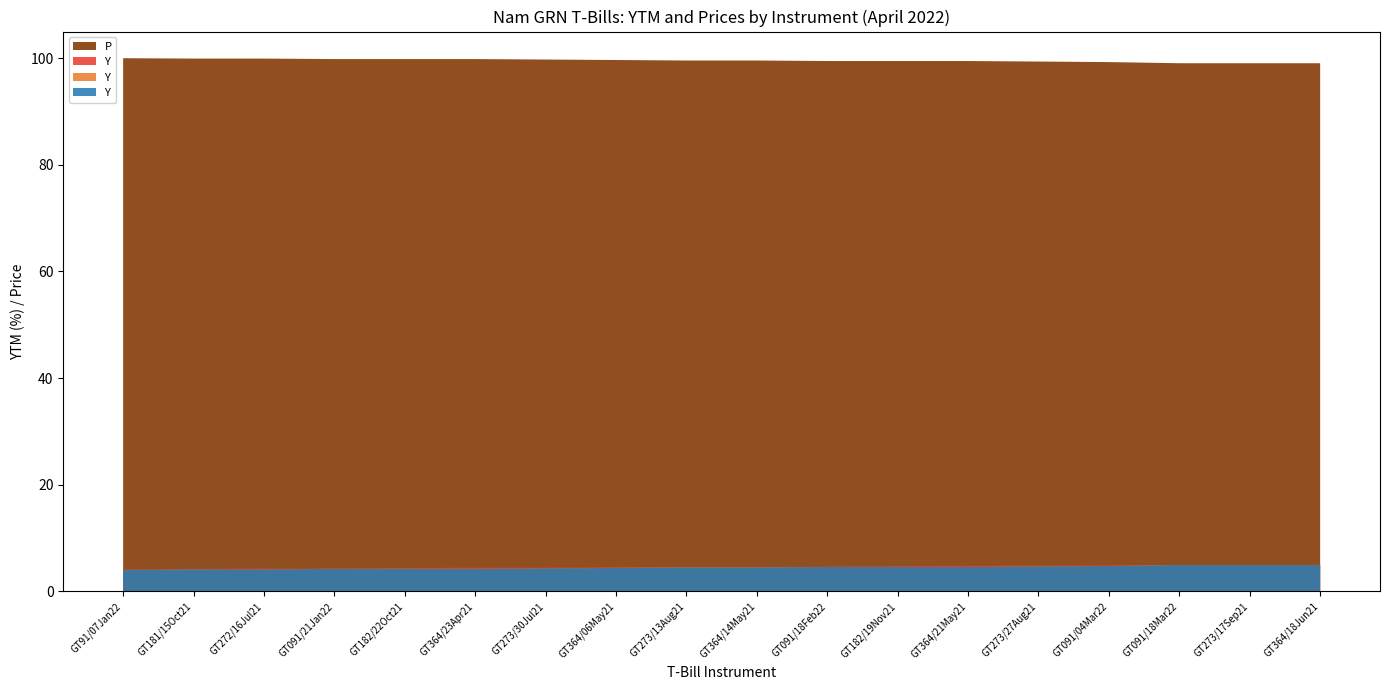

Reading left to right, extract all data points from this chart.

Prices 2022-04-07: 100.0	99.9	99.9	99.8	99.8	99.8	99.7	99.7	99.6	99.6	99.5	99.5	99.5	99.4	99.3	99.0	99.0	99.0
YTM 2022-03-09: 4.1	4.2	4.3	4.3	4.4	4.5	4.5	4.6	4.6	4.6	4.7	4.7	4.8	4.8	4.9	4.9	4.9	5.0
YTM 2022-04-06: 4.0	4.1	4.1	4.2	4.2	4.2	4.3	4.4	4.5	4.5	4.6	4.6	4.6	4.7	4.8	5.0	5.0	5.0
YTM 2022-04-07: 4.0	4.1	4.1	4.2	4.2	4.2	4.3	4.4	4.5	4.5	4.6	4.6	4.6	4.7	4.8	4.9	4.9	4.9